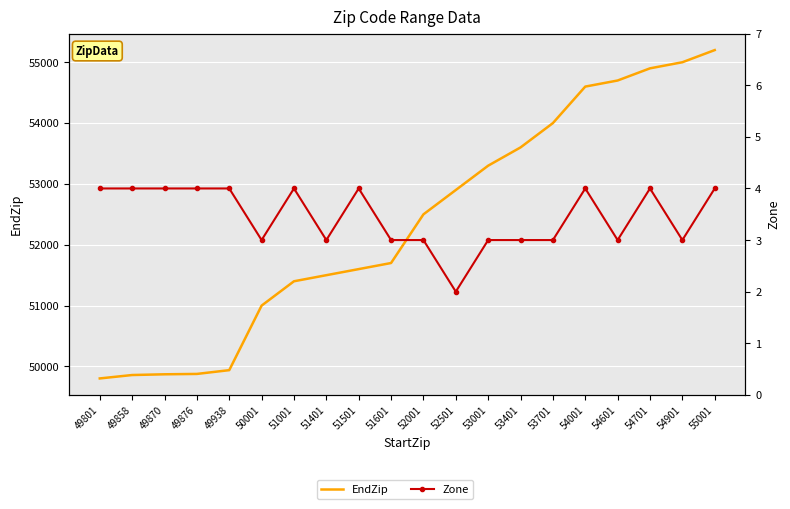

Which series changed the most between 51001 and 51601?

EndZip